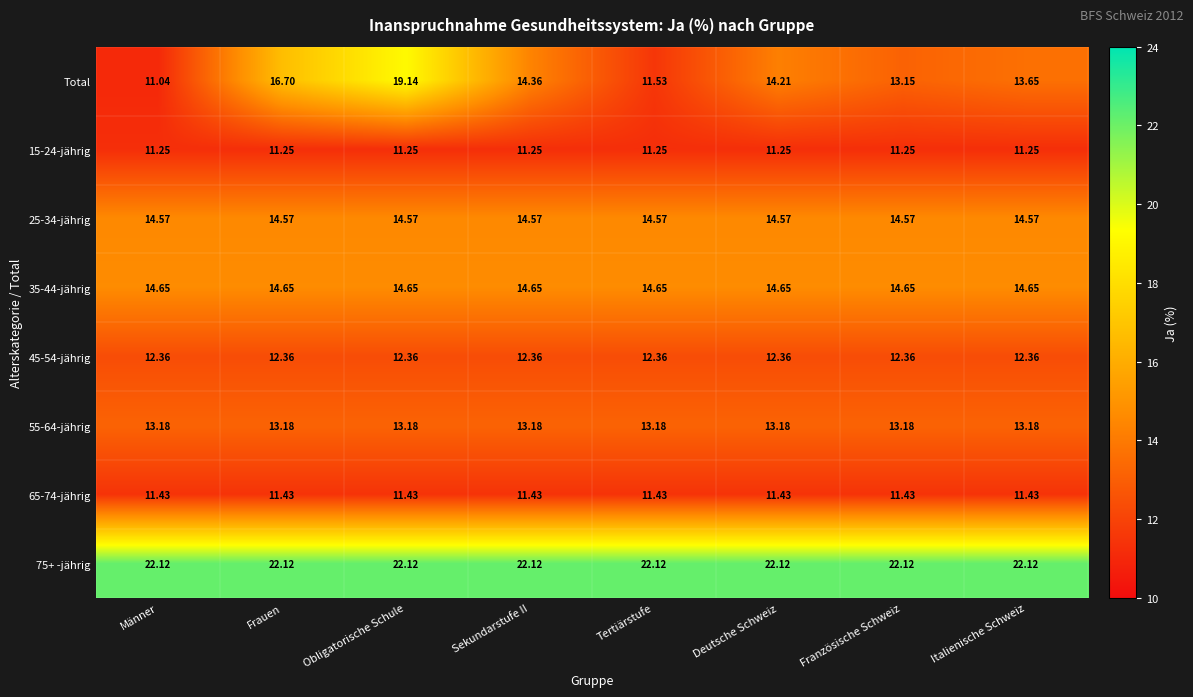

Which category has the lowest value across all series?

Männer